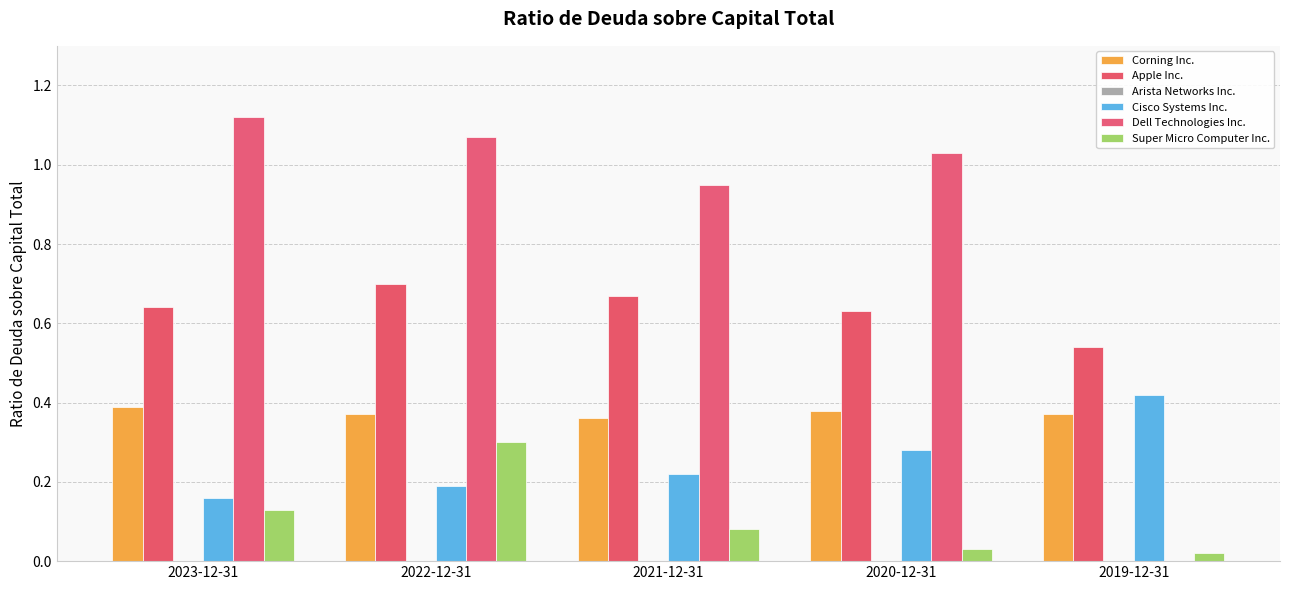

What is the sum of all Cisco Systems Inc. values?

1.3